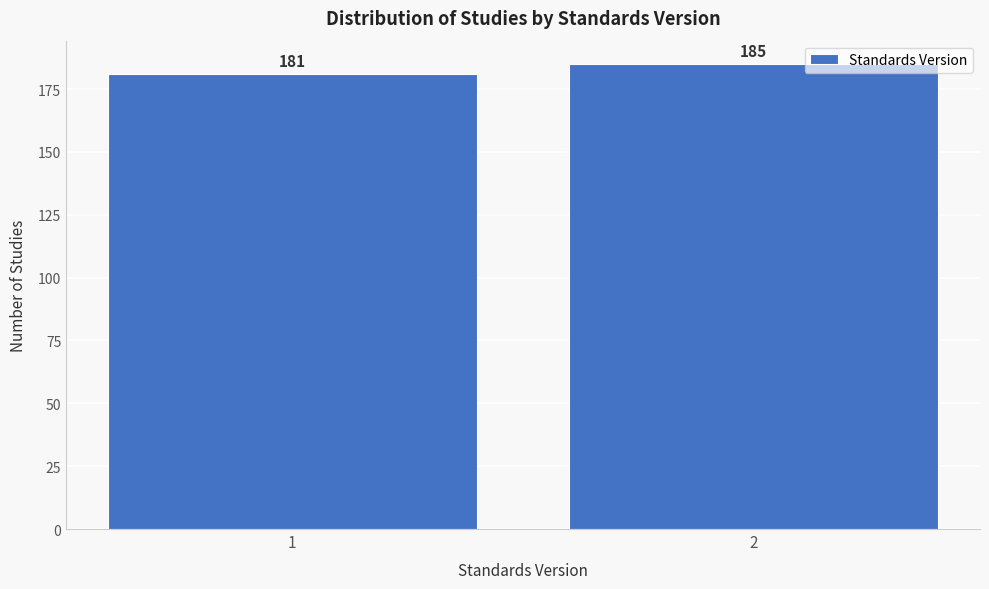

Reading left to right, what are all the values shown in this chart?

181	185